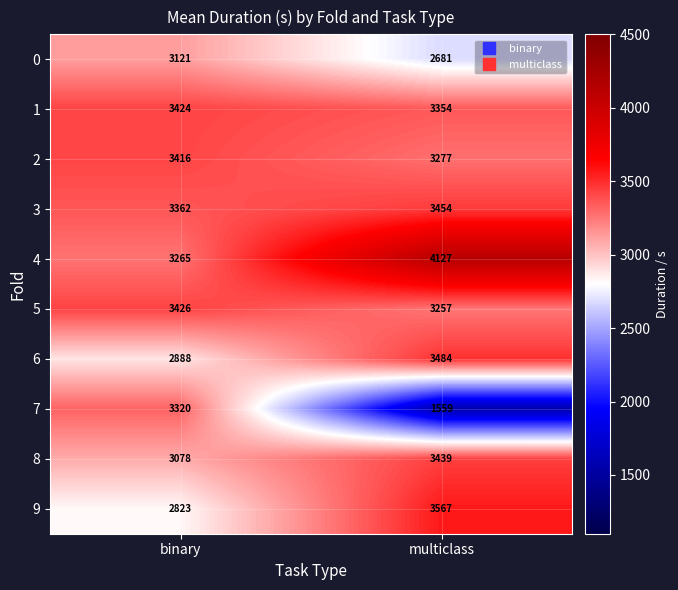

At which category is the sum across all series the highest?

multiclass